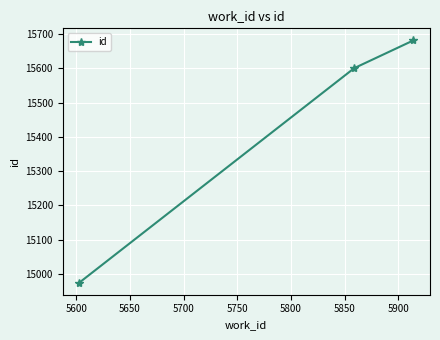

How many data points does each series have?

3